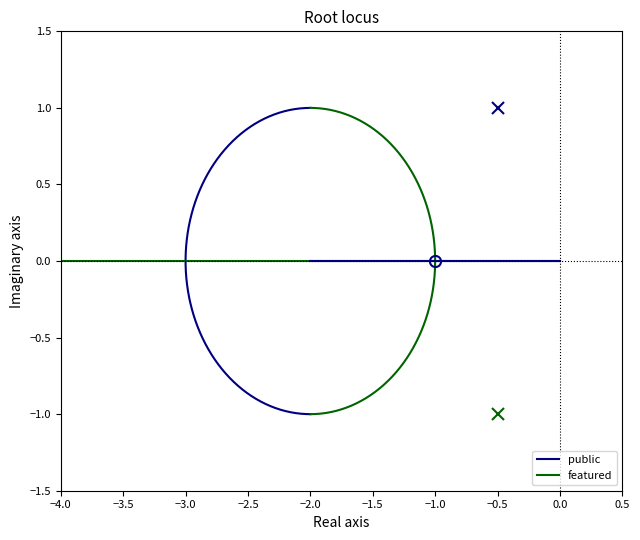

At how many categories does at least one series exceed 0?

3